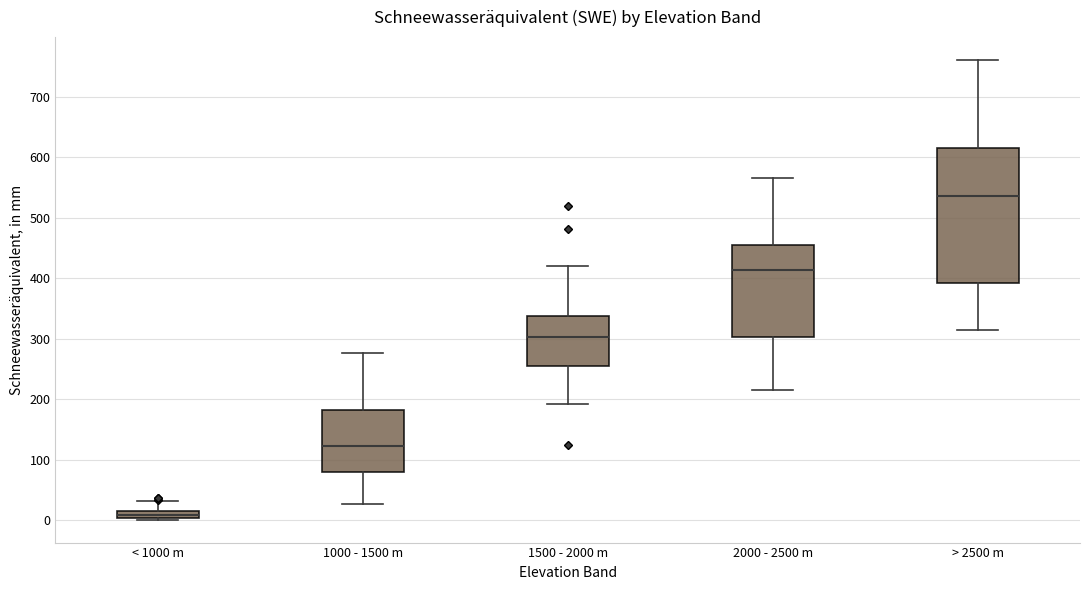

Which box has the highest median line?

> 2500 m